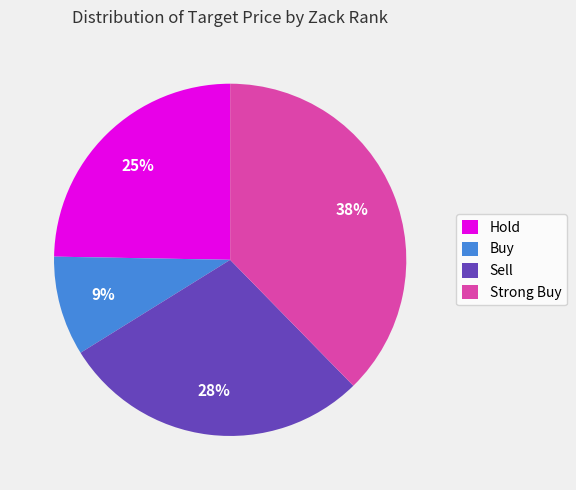

True or false: Sell accounts for 34% of the total.

False